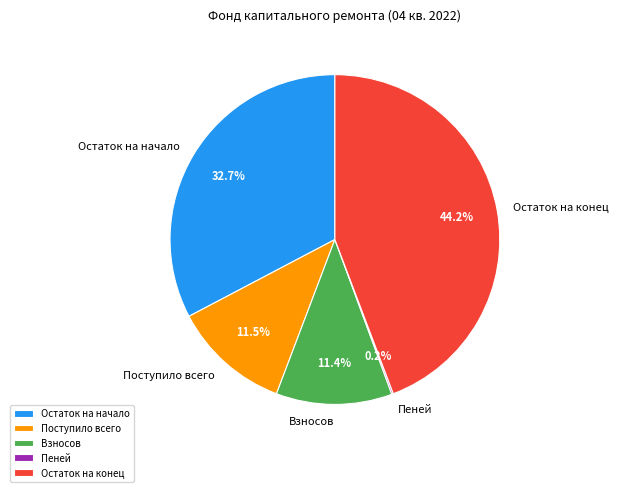

What is the ratio of the value at Поступило всего to the value at Взносов?

1.0